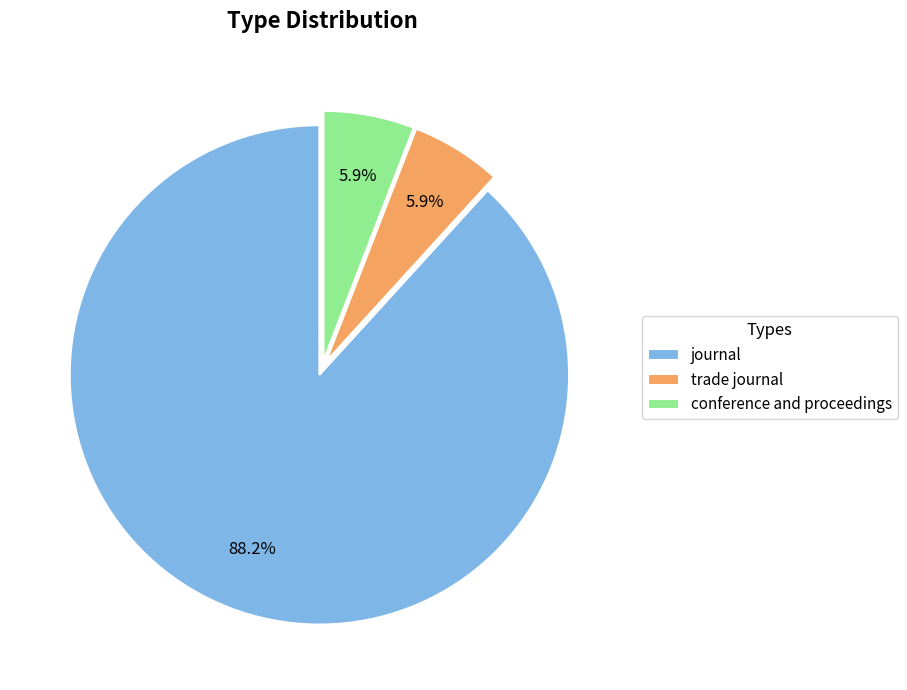

To the nearest percent, what percentage of the pie is conference and proceedings?

6%